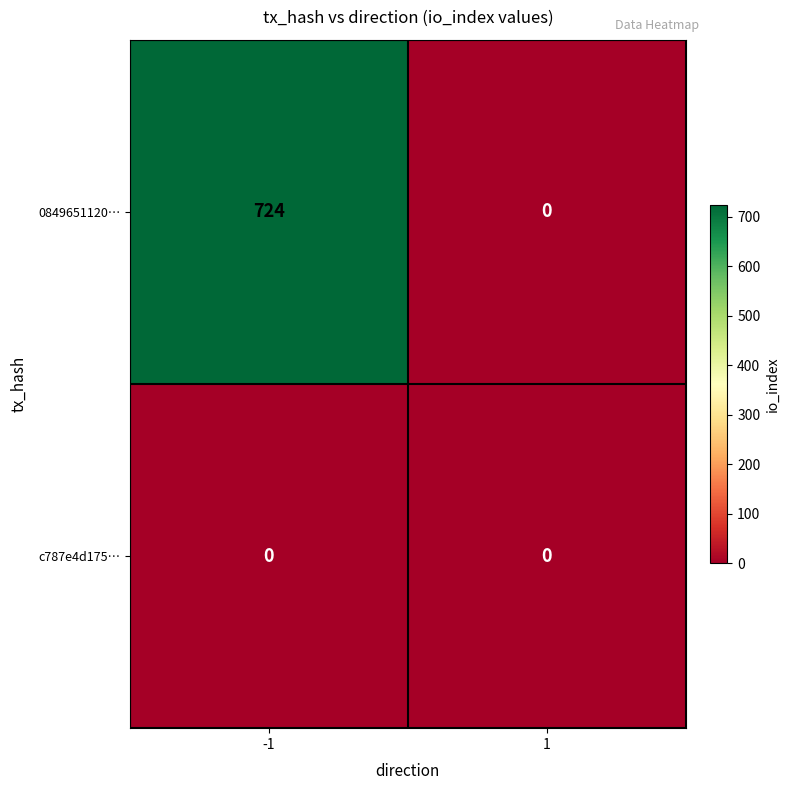

Is it true that 0849651120… equals 1122 at -1?

False